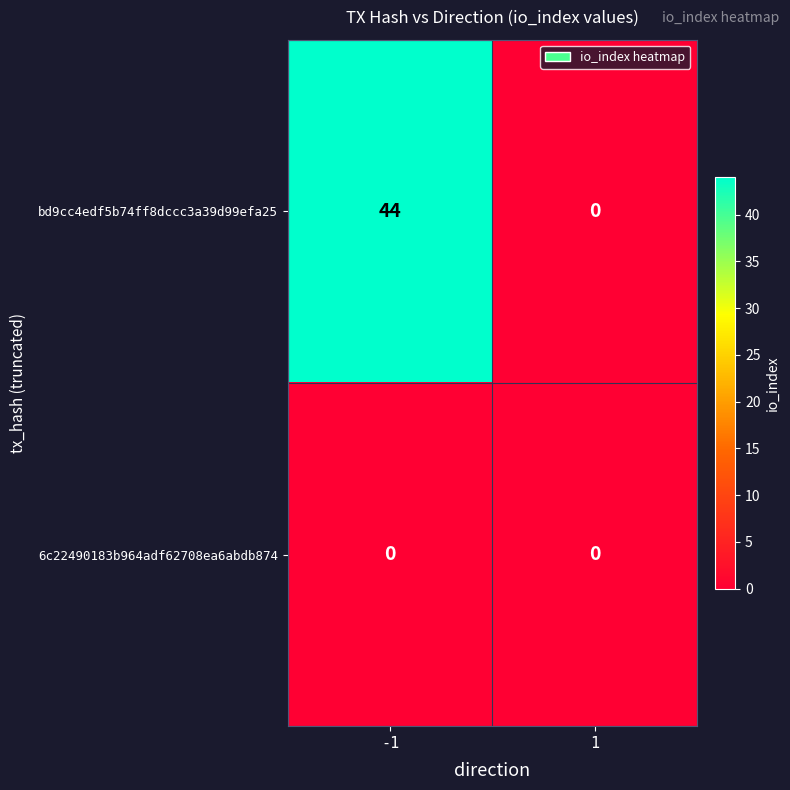

List the series in order of their peak value, lowest first.

6c22490183b964adf62708ea6abdb874, bd9cc4edf5b74ff8dccc3a39d99efa25